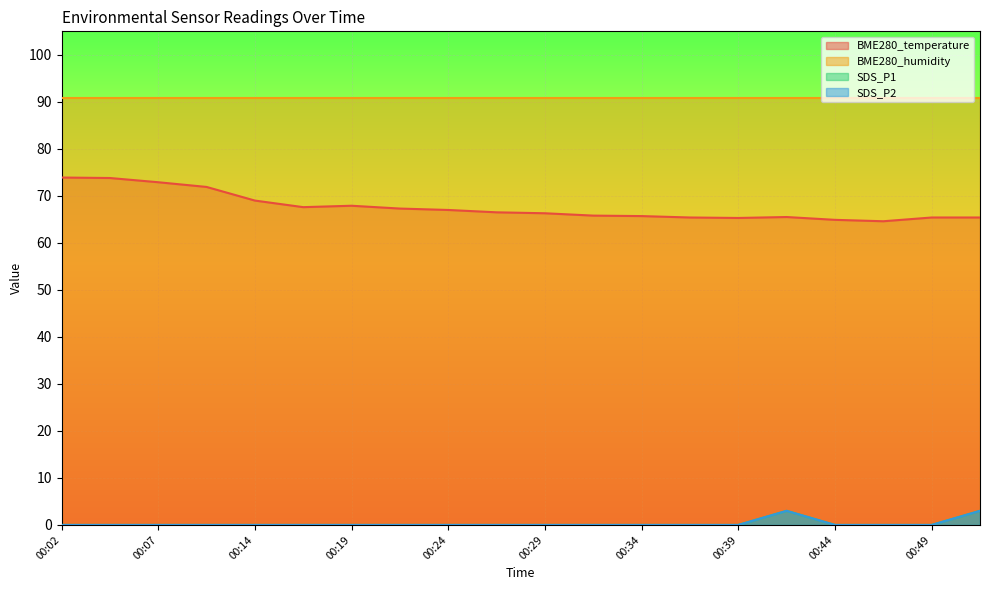

The SDS_P2 series shows -1.6 at 00:29. True or false?

False